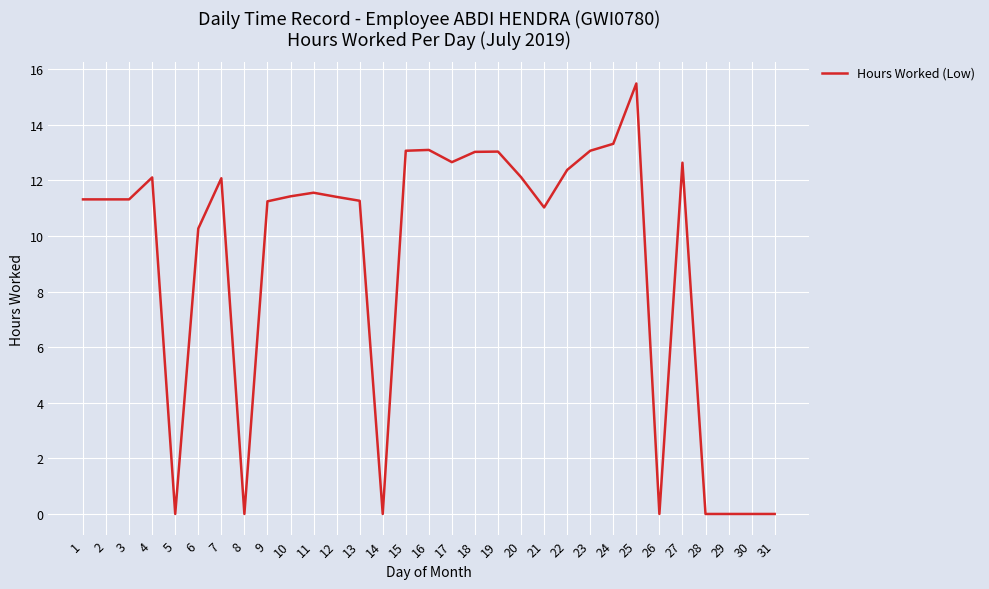

Which has a higher value, 25 or 12?

25